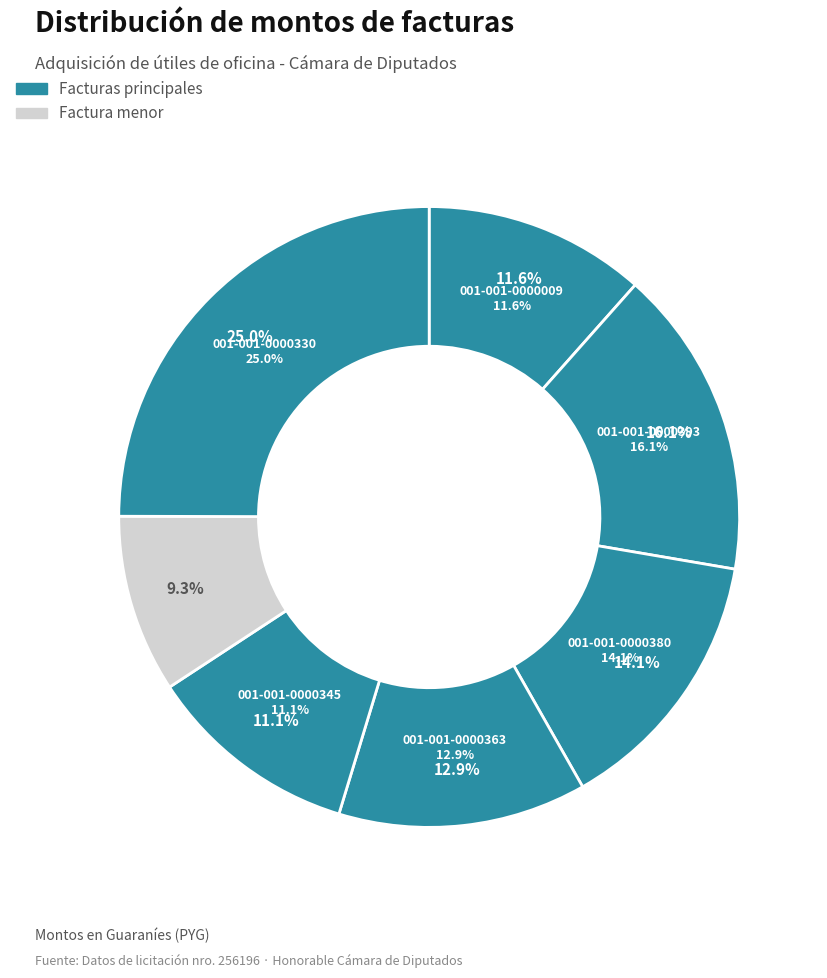

To the nearest percent, what is the difference between the largest and smallest slice percentages?

16%